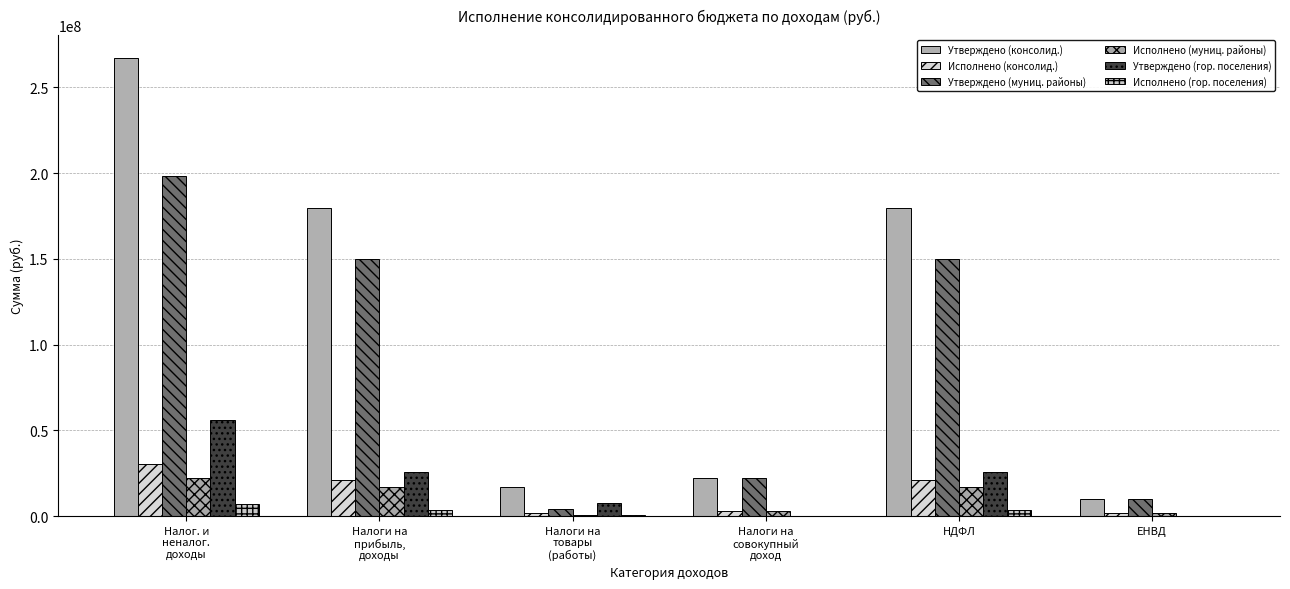

What is the sum of all Утверждено (гор. поселения) values?

114716300.0